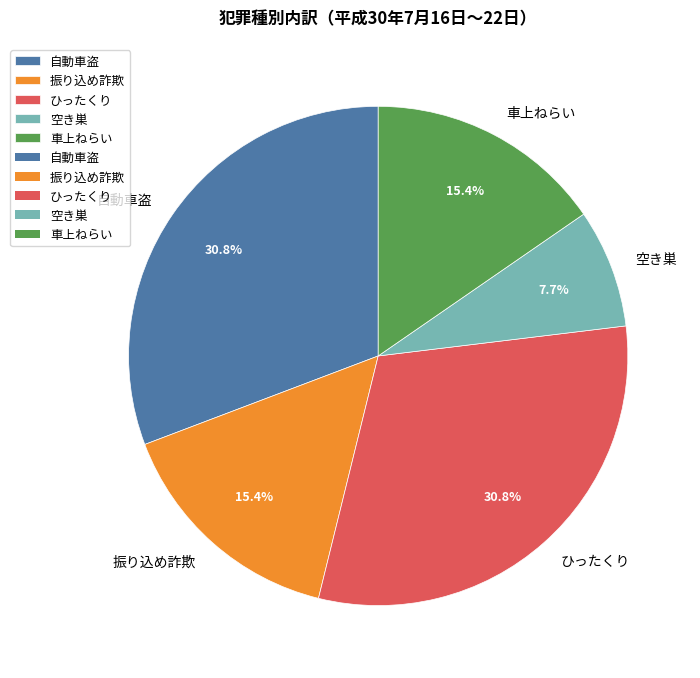

Is the sum of 自動車盗 and ひったくり greater than half?

Yes